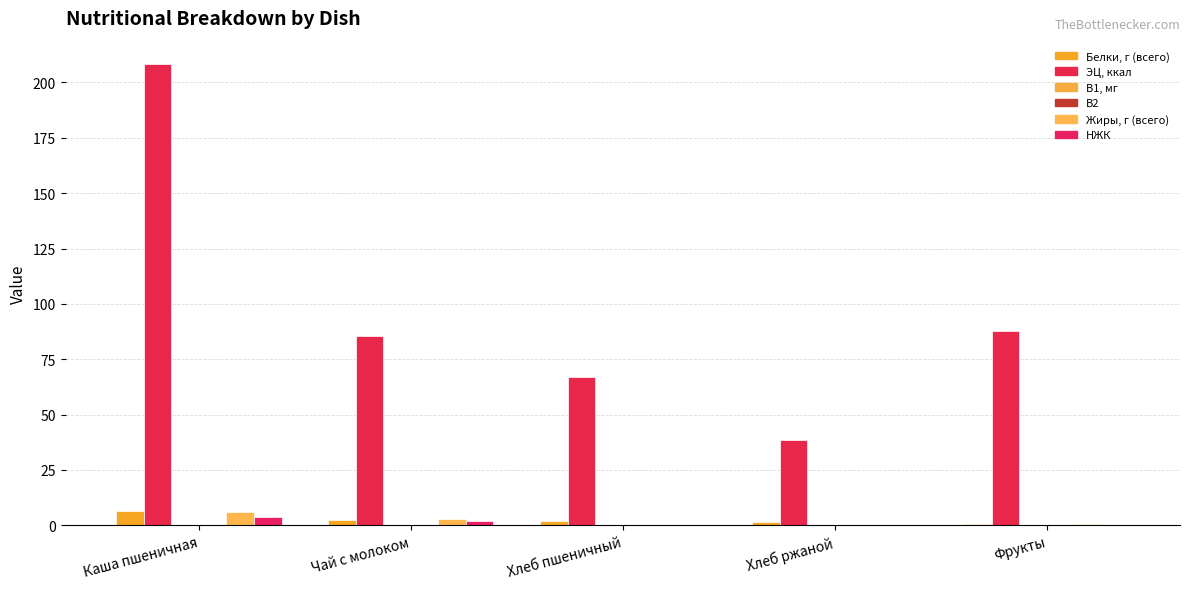

At which category is the sum across all series the highest?

Каша пшеничная